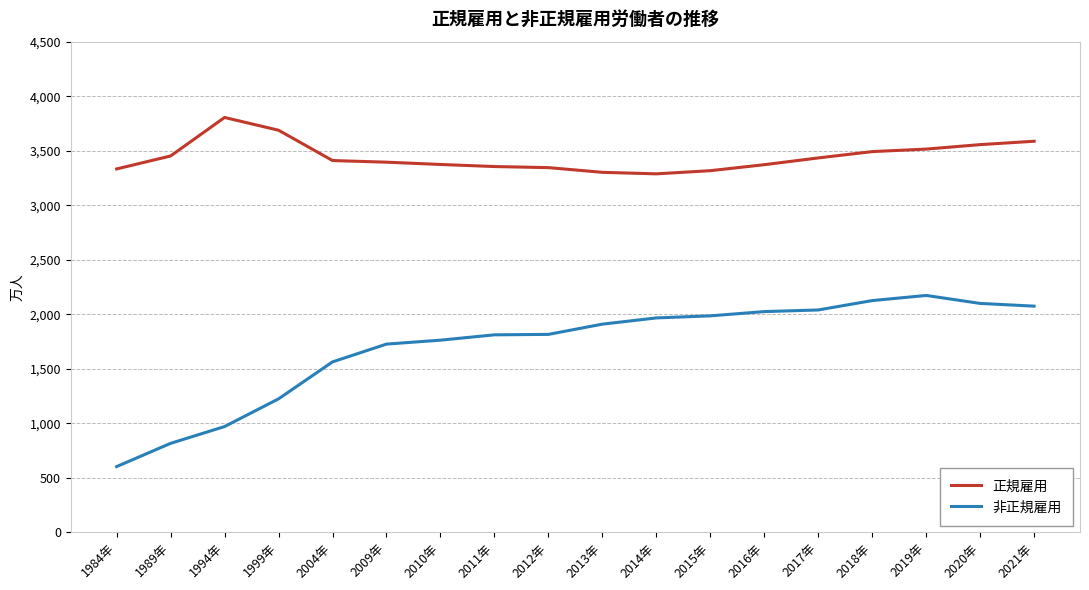

The value of 正規雇用 at 2017年 is 1956. True or false?

False